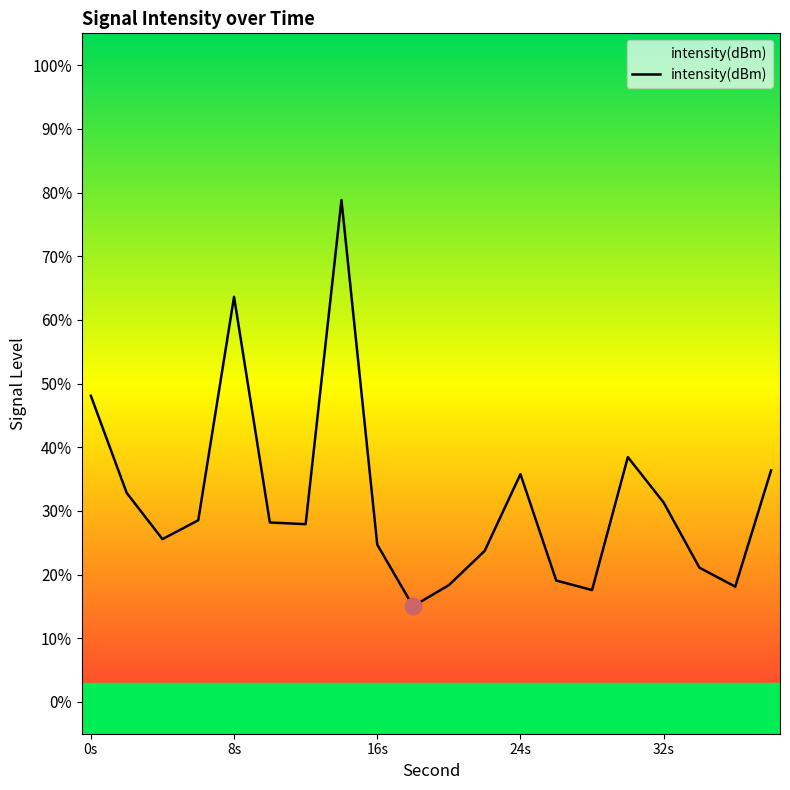

What is the maximum value shown in the chart?

78.8